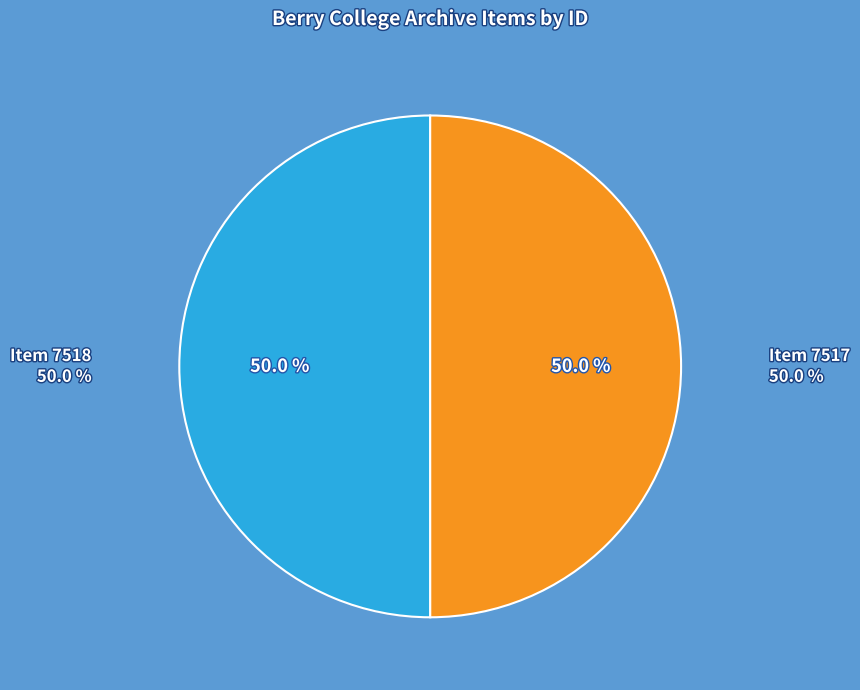

How many segments does this pie chart have?

2